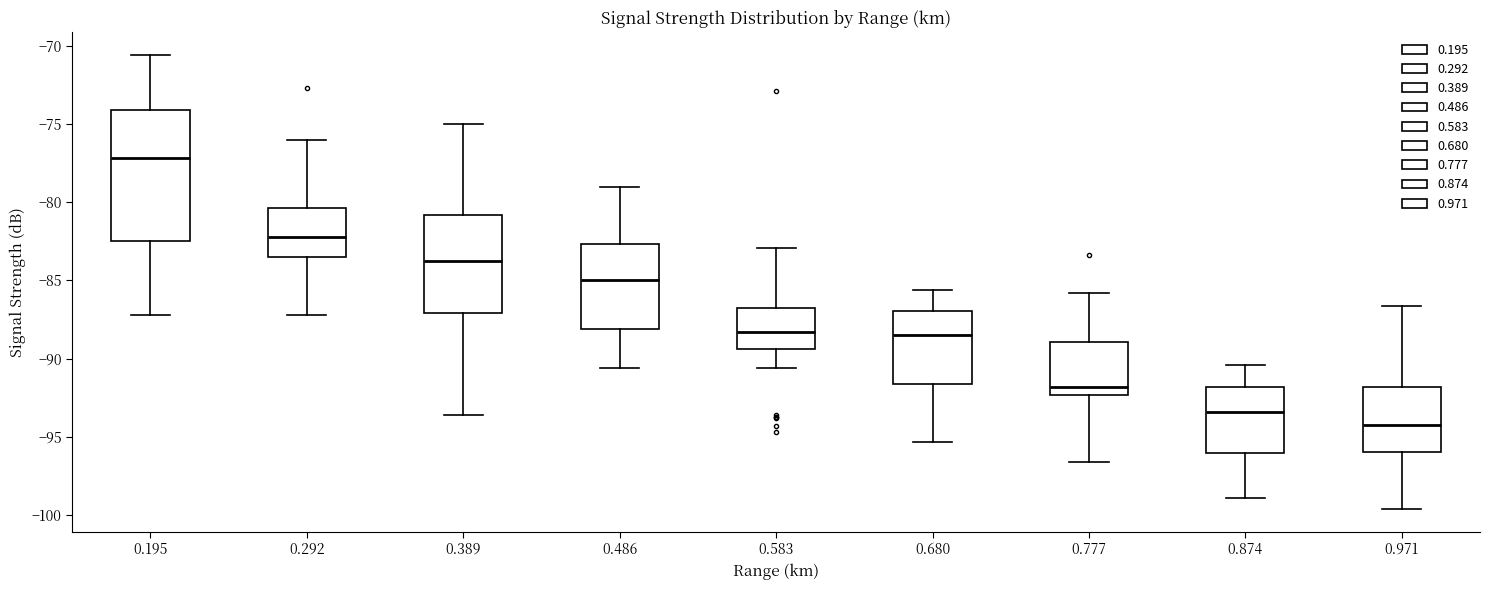

Reading left to right, transcribe this box plot: for each box, give where its median line is, the range the box spans, and where its two whiskers end, as read against the y-axis. The values are not printed on the chart, so give them approximately, as read against the axis.

0.195: median -77.0, box -82.5 to -74.0, whiskers -87.0 to -70.5
0.292: median -82.0, box -83.5 to -80.5, whiskers -87.0 to -76.0
0.389: median -83.5, box -87.0 to -81.0, whiskers -93.5 to -75.0
0.486: median -85.0, box -88.0 to -82.5, whiskers -90.5 to -79.0
0.583: median -88.5, box -89.5 to -86.5, whiskers -90.5 to -83.0
0.680: median -88.5, box -91.5 to -87.0, whiskers -95.5 to -85.5
0.777: median -92.0, box -92.5 to -89.0, whiskers -96.5 to -86.0
0.874: median -93.5, box -96.0 to -92.0, whiskers -99.0 to -90.5
0.971: median -94.0, box -96.0 to -92.0, whiskers -99.5 to -86.5